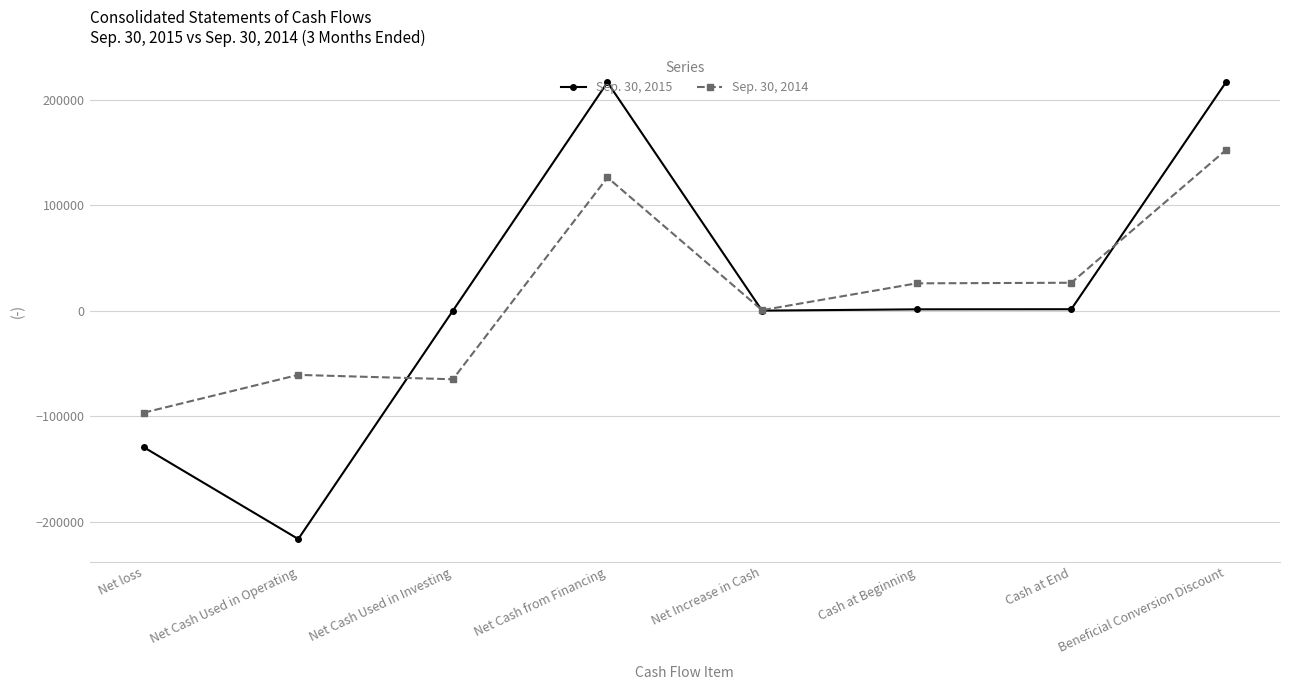

What is the difference between the Sep. 30, 2015 values at Cash at End and Beneficial Conversion Discount?

215162